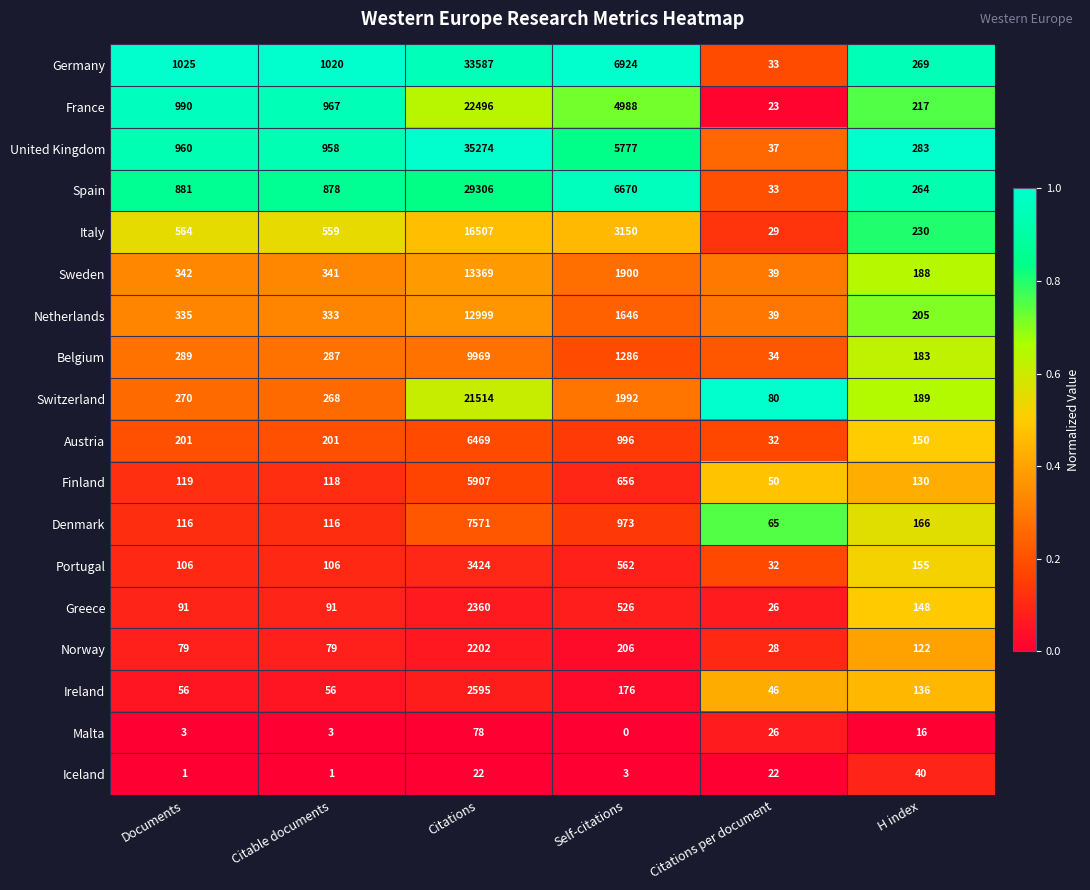

Read the Spain value at H index, to the nearest 100.

300